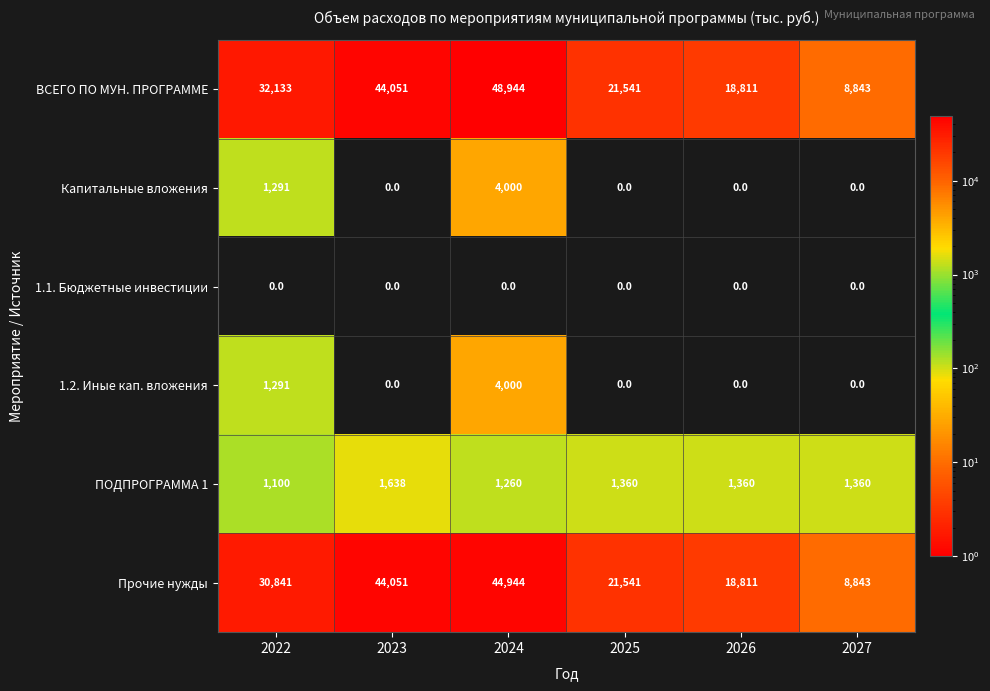

Which series has the largest range (max minus min)?

ВСЕГО ПО МУН. ПРОГРАММЕ